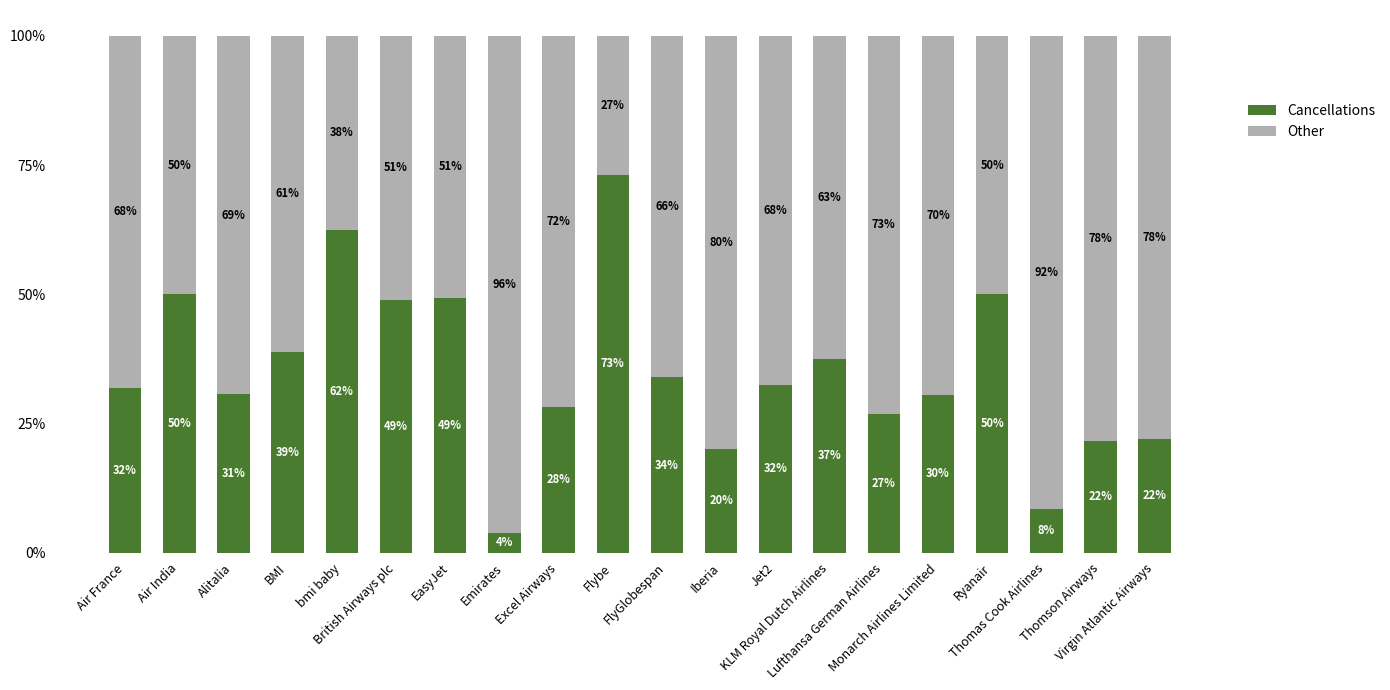

What is the label of the 15th bar from the right?

British Airways plc